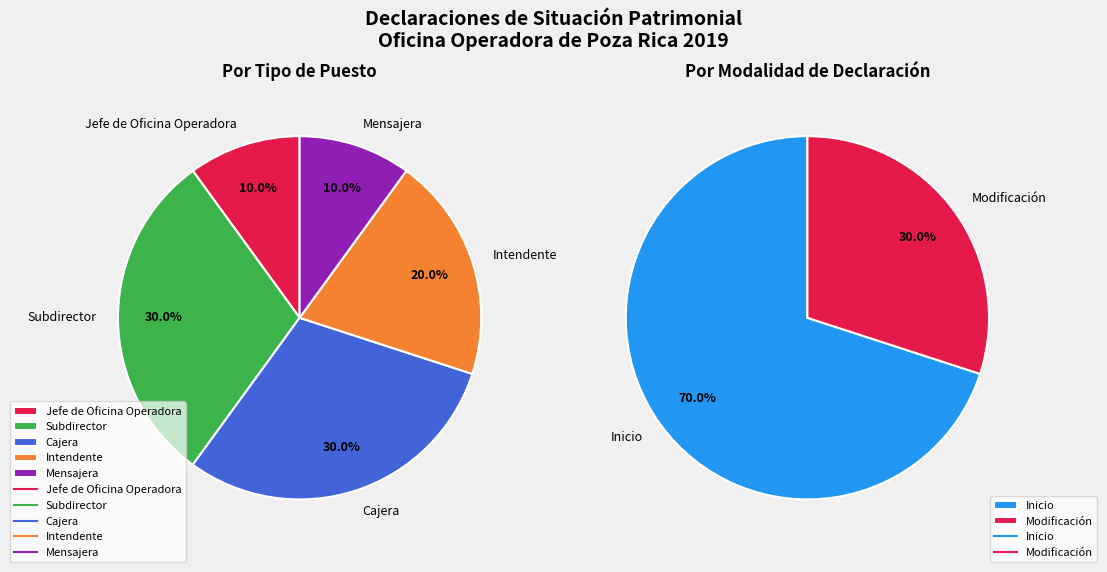

True or false: Subdirector Comercial accounts for 13% of the total.

False